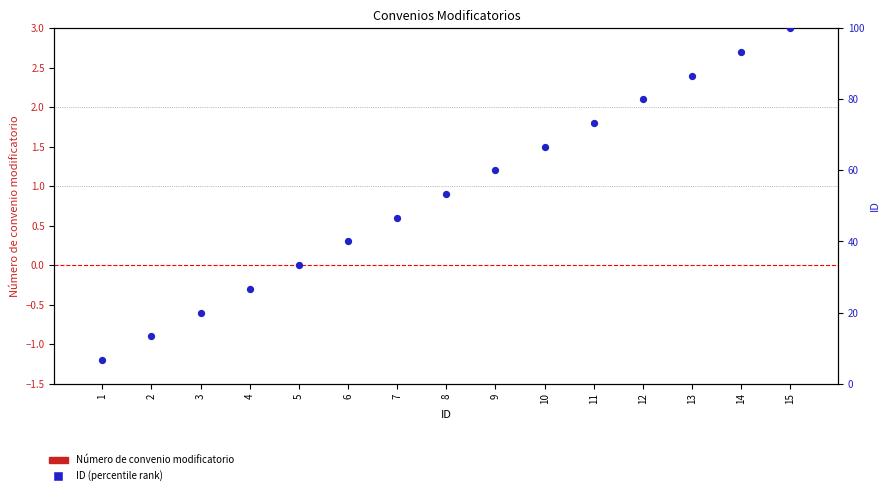

Is the value of Número de convenio modificatorio at 13 greater than the value of ID (percentile rank) at 12?

No